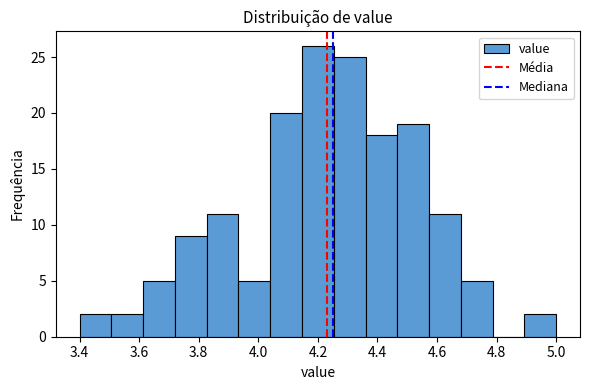

Reading left to right, transcribe this chart: for each bar, give the range it covers on the x-axis and its height. Neither the bar edges nor the heights are printed on the chart, so give them approximately, as read against the axes.

3.40 to 3.50: 2
3.50 to 3.62: 2
3.62 to 3.72: 5
3.72 to 3.82: 9
3.82 to 3.94: 11
3.94 to 4.04: 5
4.04 to 4.14: 20
4.14 to 4.26: 26
4.26 to 4.36: 25
4.36 to 4.46: 18
4.46 to 4.58: 19
4.58 to 4.68: 11
4.68 to 4.78: 5
4.78 to 4.90: 0
4.90 to 5.00: 2